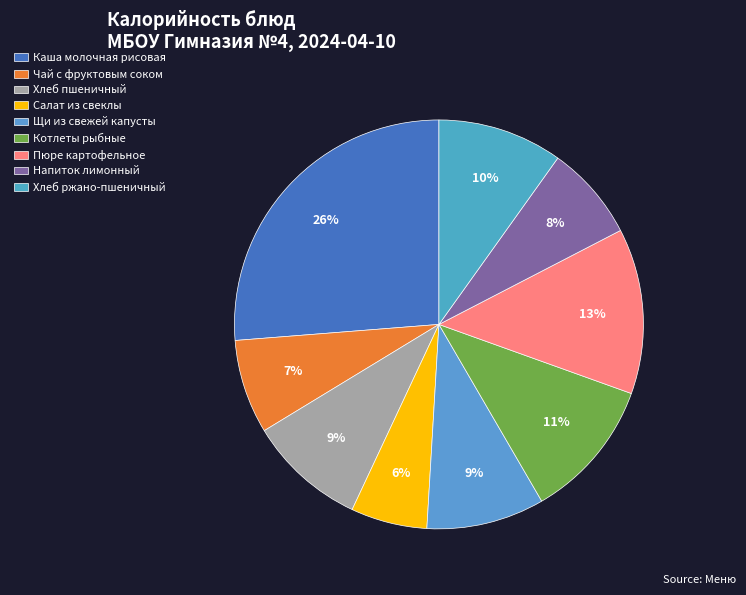

Combined, do Котлеты рыбные and Салат из свеклы account for over 50%?

No